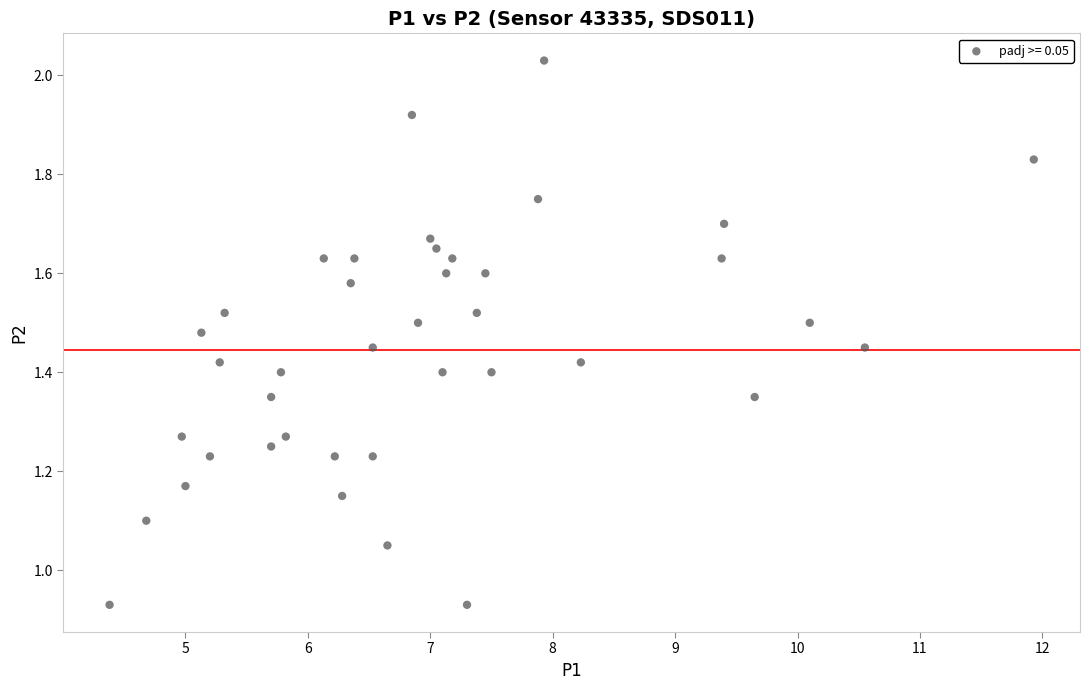

What is the range of X values (max minus min)?

7.5